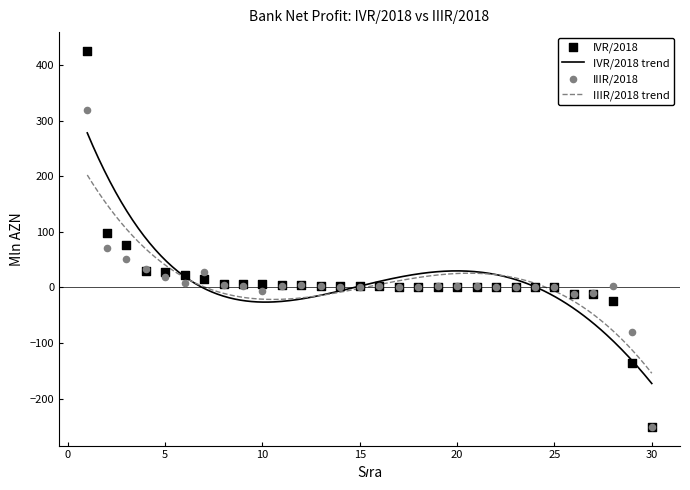

Which series has the largest Y range (max minus min)?

IVR/2018